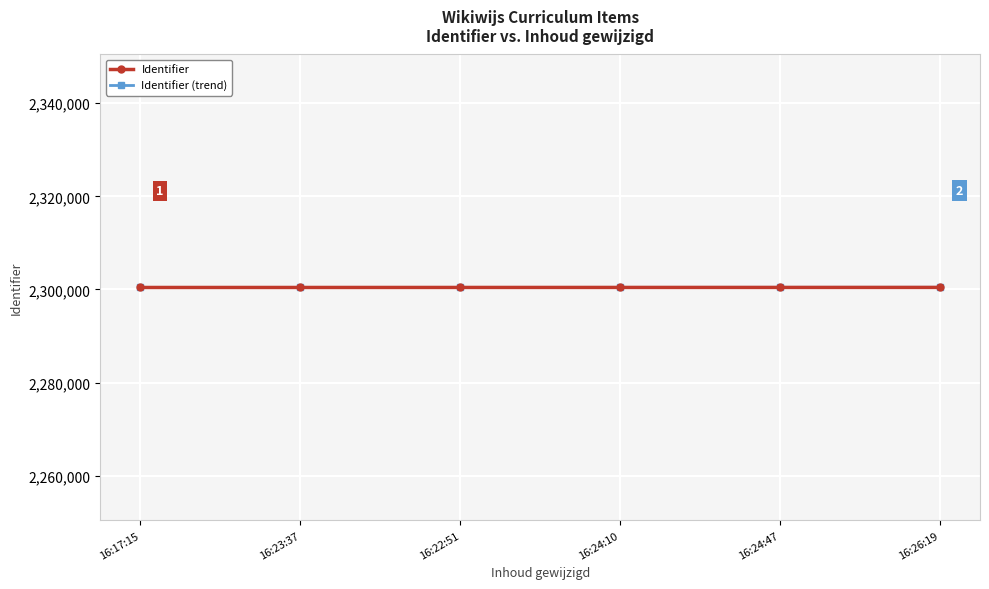

What is the sum of the Identifier values at 16:23:37 and 16:26:19?

4600870